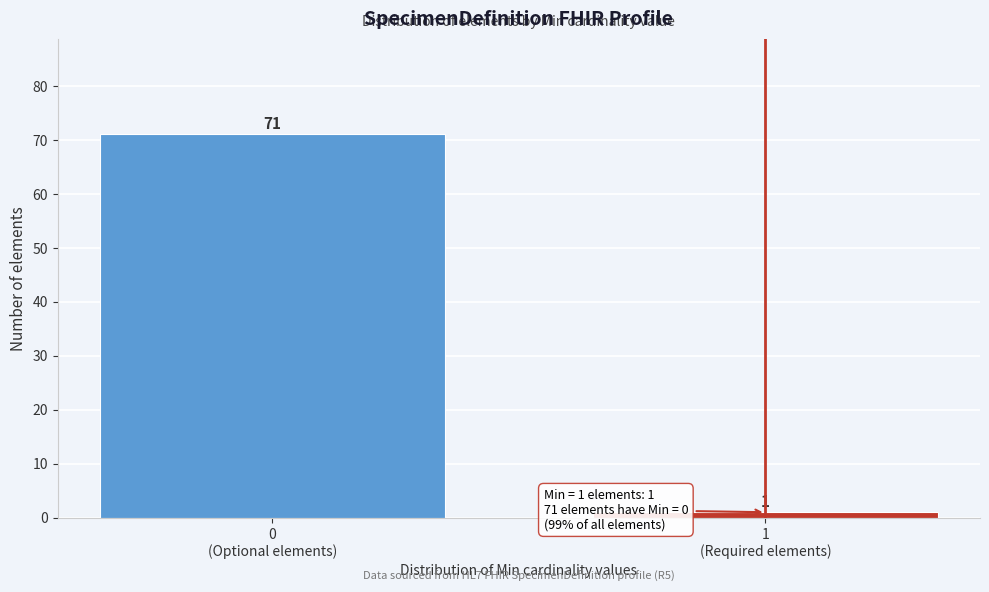

Reading right to left, list all the values displayed in this chart.

1	71